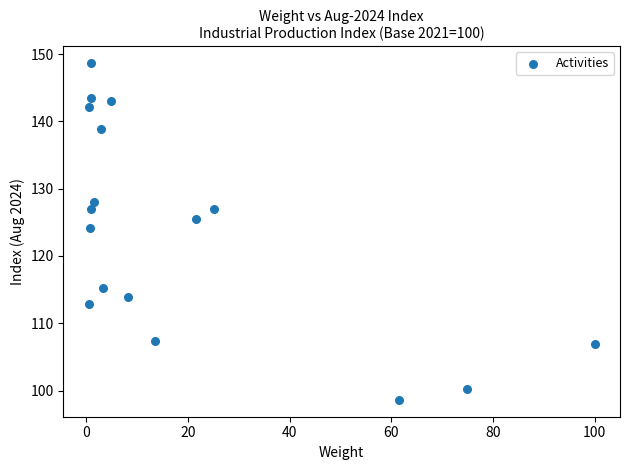

What Y value in the scatter plot is closest to 123?

124.2